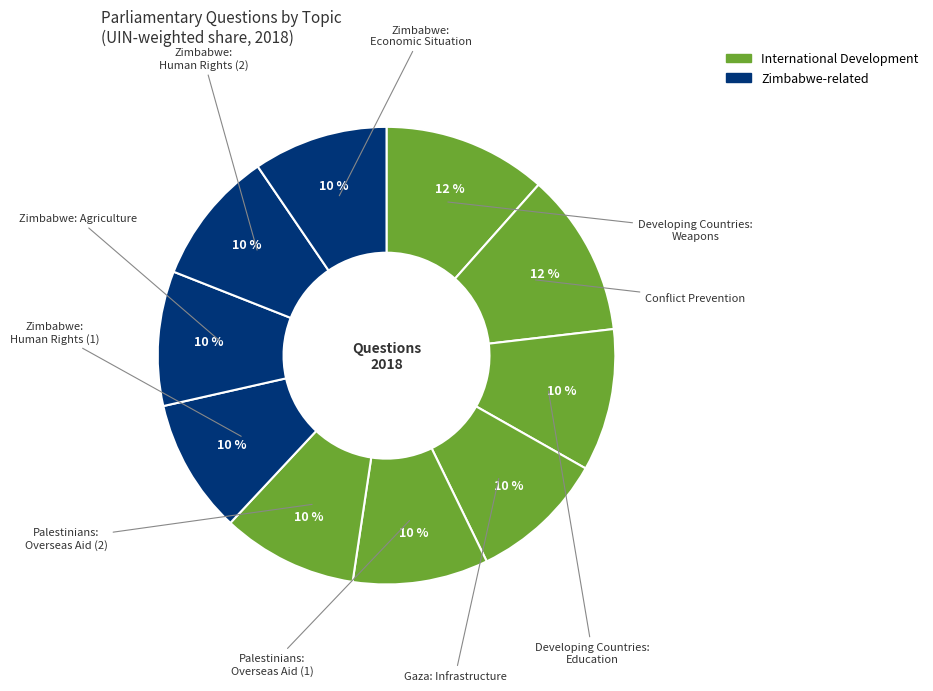

Count the number of slices in the pie.

10